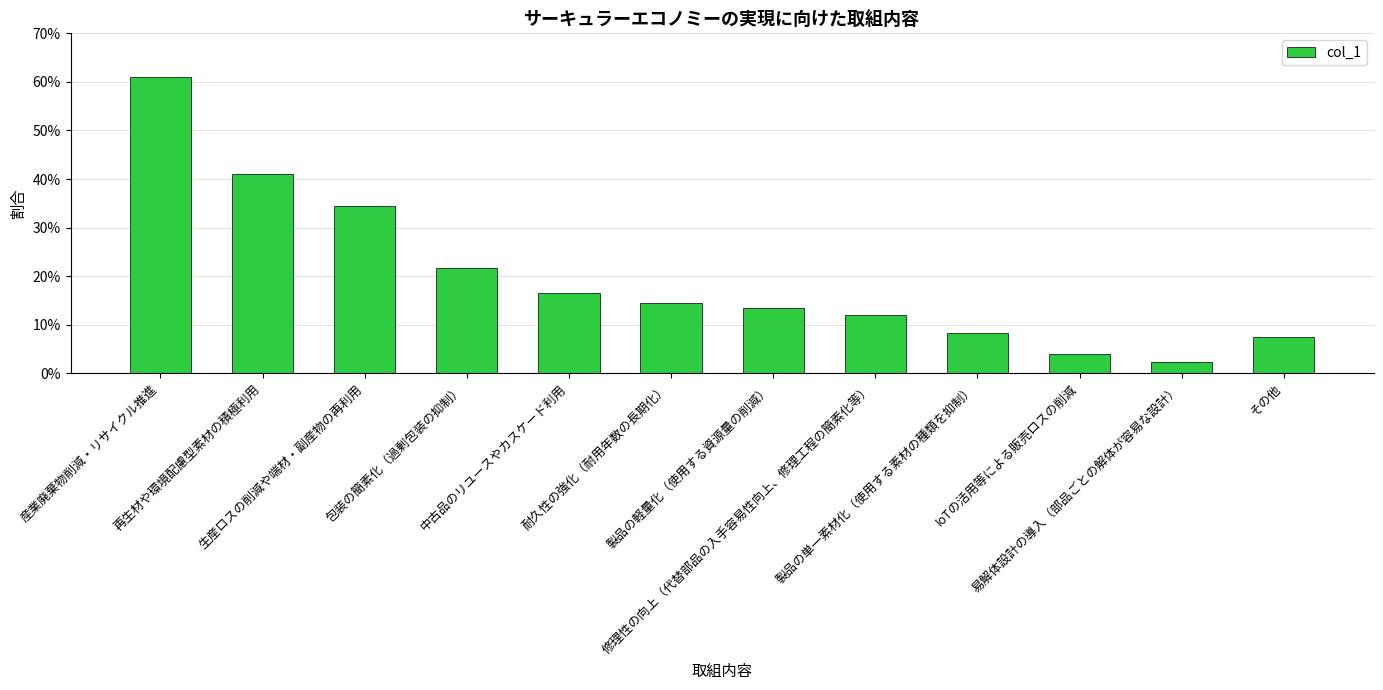

What is the difference between the second highest and minimum values?

0.4